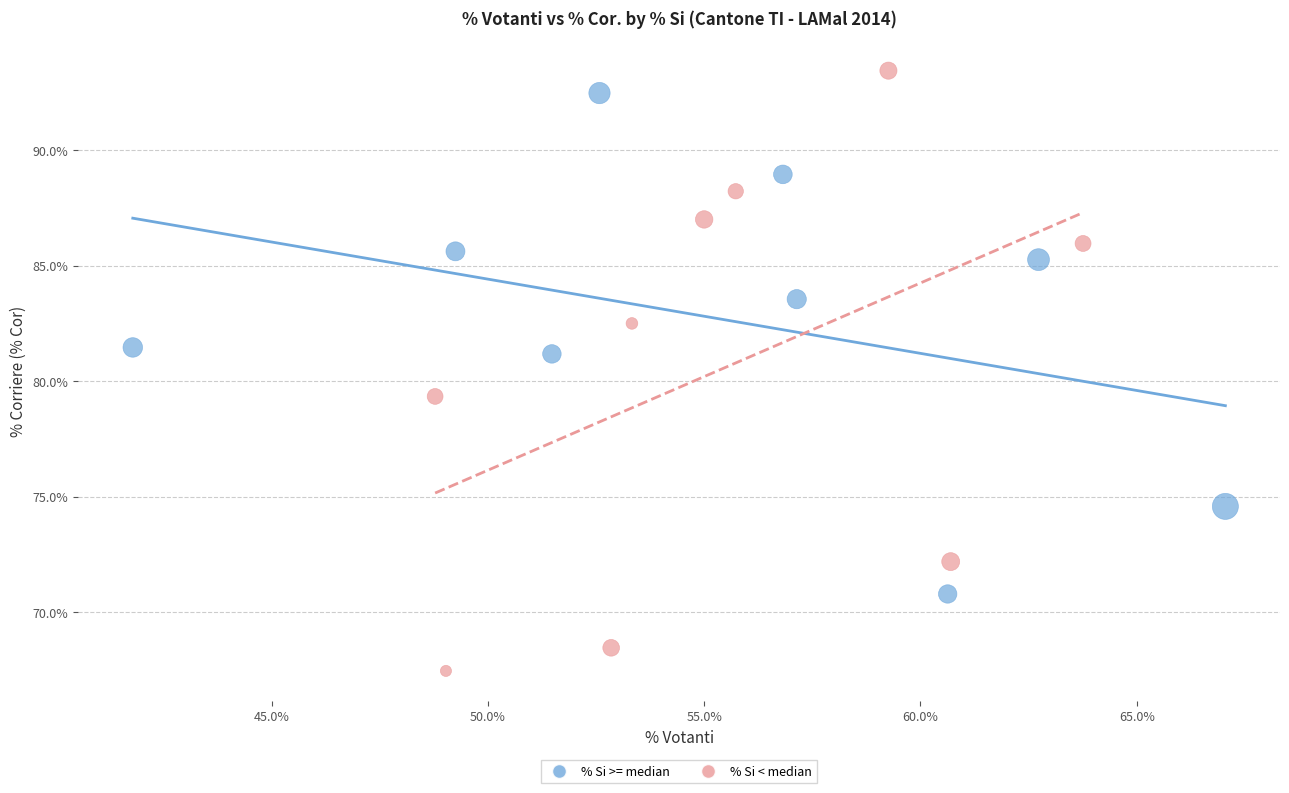

Which series has the widest spread of Y values?

% Si < median